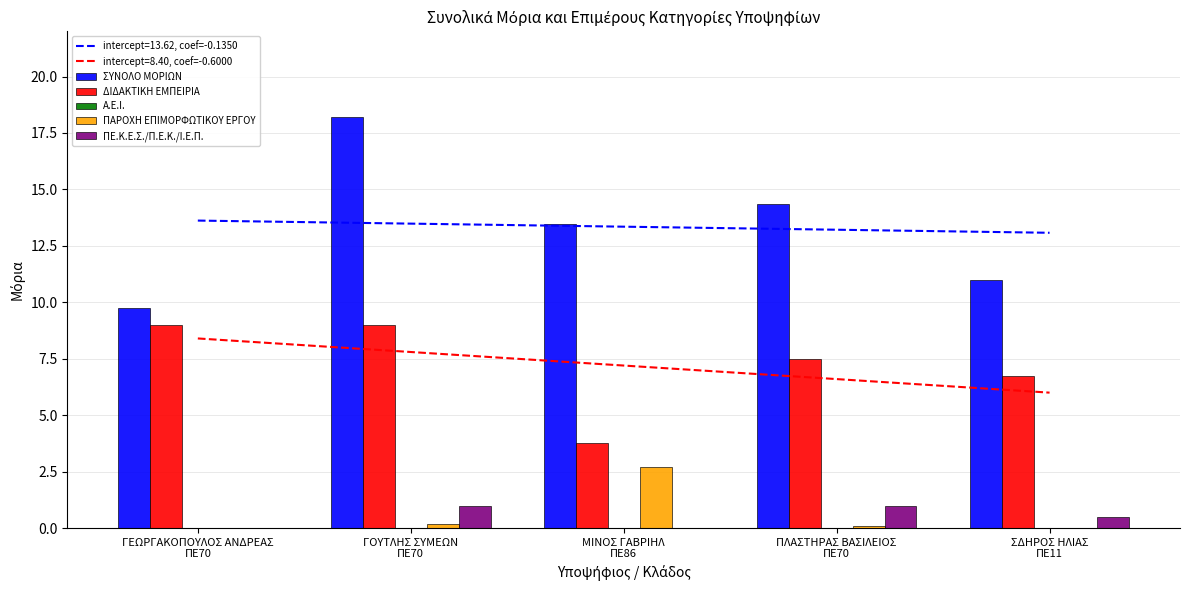

Reading left to right, transcribe all the data shown in this chart.

ΣΥΝΟΛΟ ΜΟΡΙΩΝ: 9.8	18.2	13.4	14.3	11.0
ΔΙΔΑΚΤΙΚΗ ΕΜΠΕΙΡΙΑ: 9.0	9.0	3.8	7.5	6.8
Α.Ε.Ι.: 0.0	0.0	0.0	0.0	0.0
ΠΑΡΟΧΗ ΕΠΙΜΟΡΦΩΤΙΚΟΥ ΕΡΓΟΥ: 0.0	0.2	2.7	0.1	0.0
ΠΕ.Κ.Ε.Σ./Π.Ε.Κ./Ι.Ε.Π.: 0.0	1.0	0.0	1.0	0.5